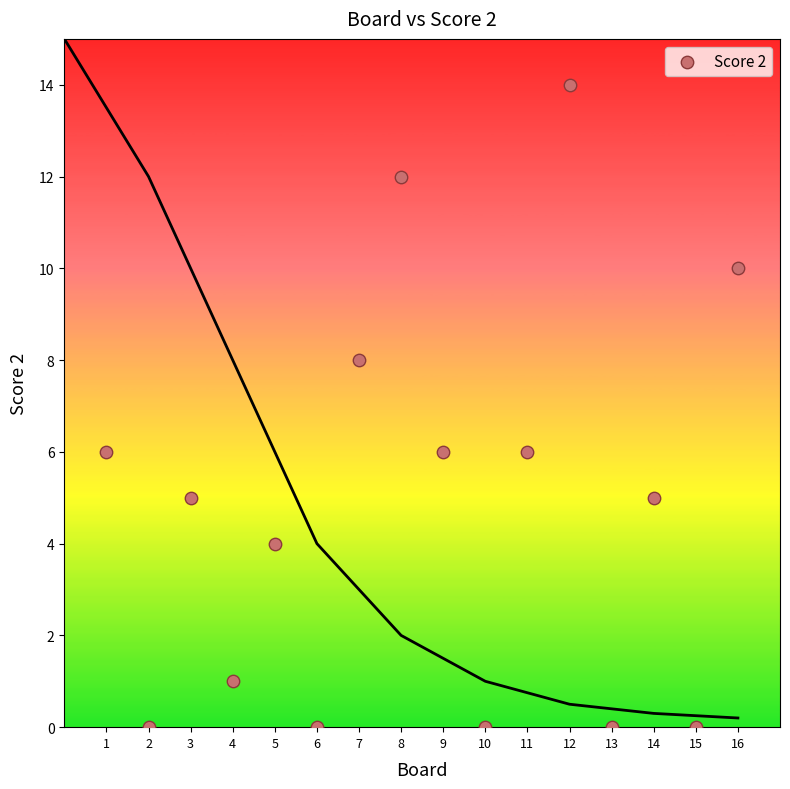

What is the range of Y values (max minus min)?

14